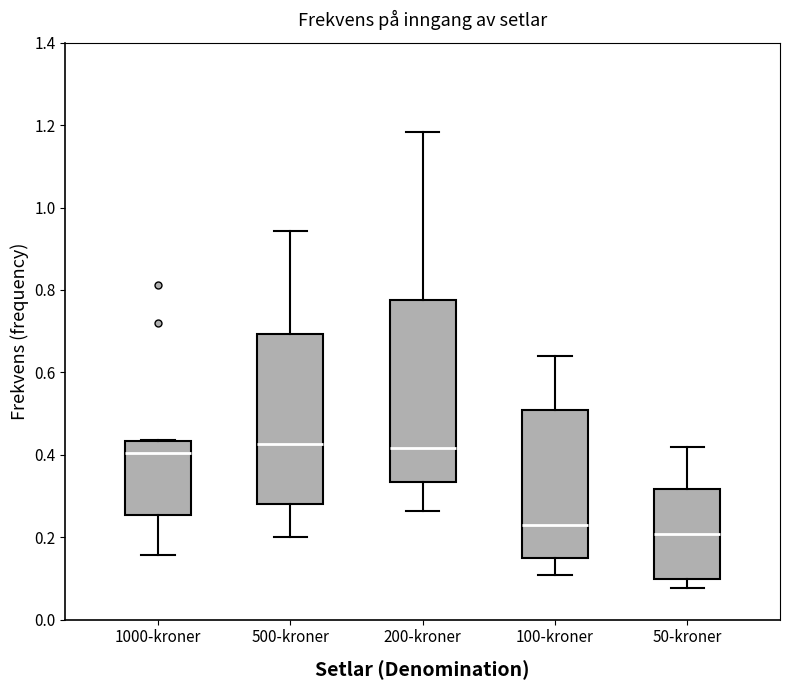

Reading left to right, transcribe this box plot: for each box, give where its median line is, the range the box spans, and where its two whiskers end, as read against the y-axis. The values are not printed on the chart, so give them approximately, as read against the axis.

1000-kroner: median 0.40, box 0.26 to 0.44, whiskers 0.16 to 0.44
500-kroner: median 0.42, box 0.28 to 0.70, whiskers 0.20 to 0.94
200-kroner: median 0.42, box 0.34 to 0.78, whiskers 0.26 to 1.18
100-kroner: median 0.22, box 0.14 to 0.50, whiskers 0.10 to 0.64
50-kroner: median 0.20, box 0.10 to 0.32, whiskers 0.08 to 0.42